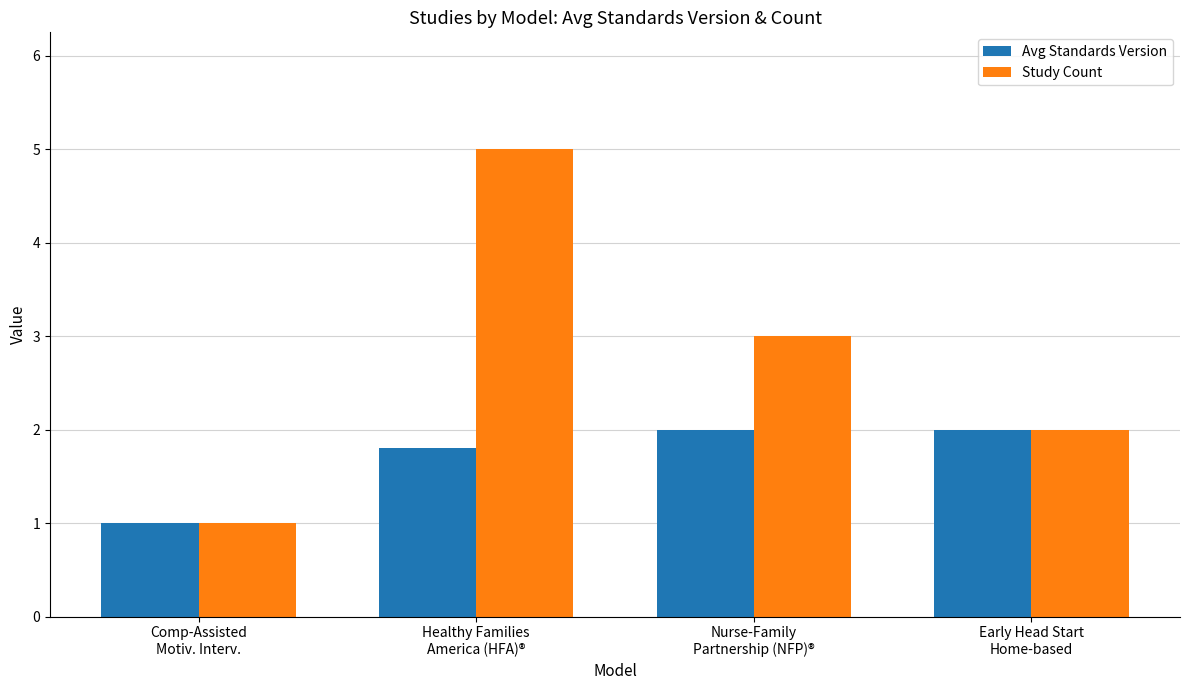

What is the label of the 1st bar from the left?

Comp-Assisted
Motiv. Interv.